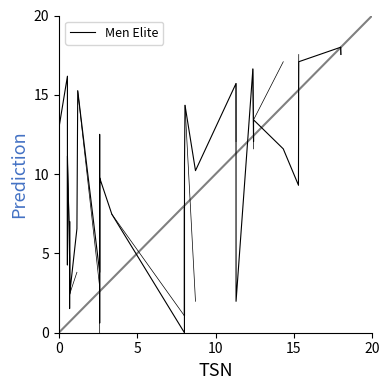

What is the maximum value shown in the chart?

18.0